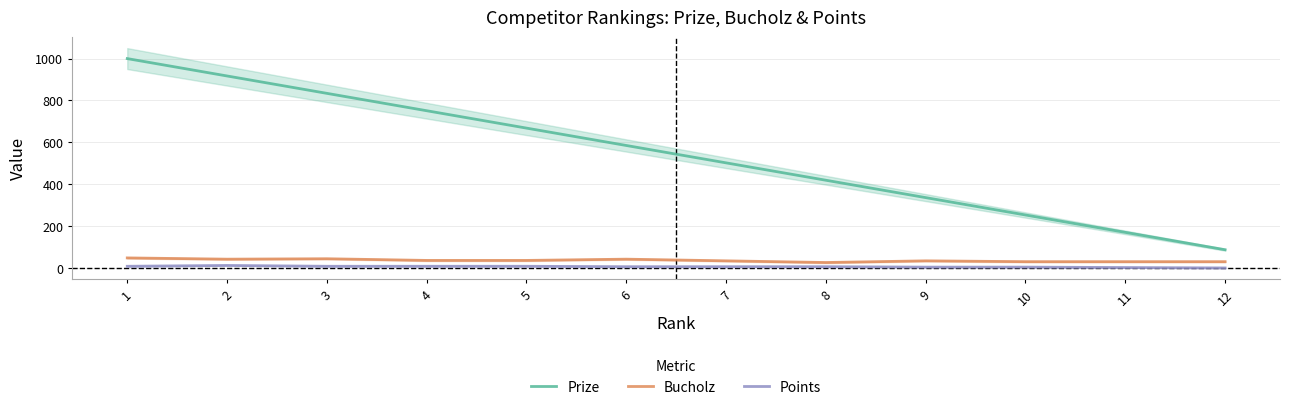

Which label corresponds to the largest value in the chart?

1